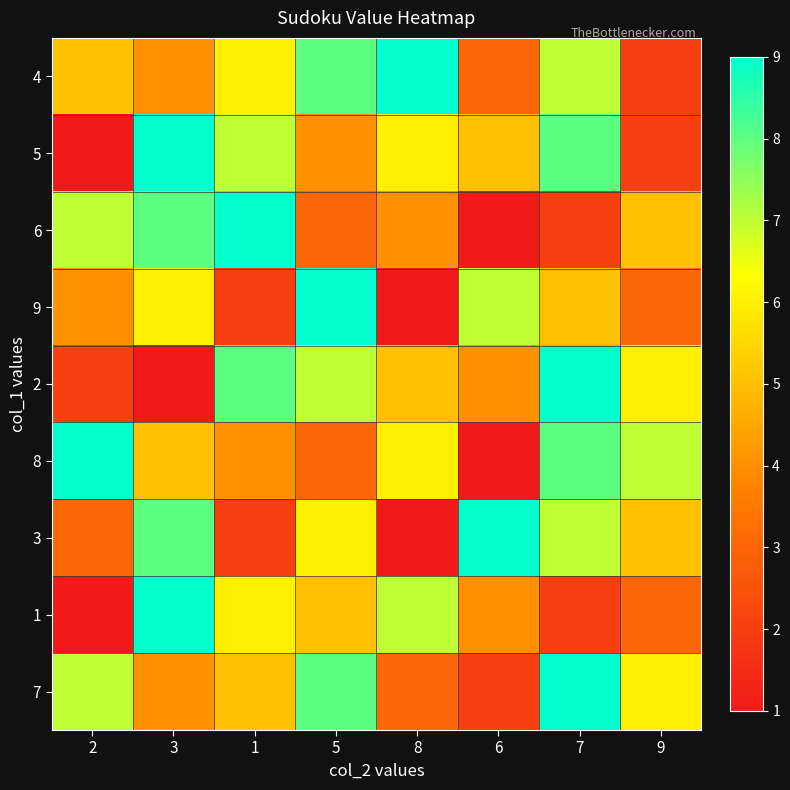

Reading left to right, transcribe all the data shown in this chart.

4: 2=5	3=4	1=6	5=8	8=9	6=3	7=7	9=2
5: 2=1	3=9	1=7	5=4	8=6	6=5	7=8	9=2
6: 2=7	3=8	1=9	5=3	8=4	6=1	7=2	9=5
9: 2=4	3=6	1=2	5=9	8=1	6=7	7=5	9=3
2: 2=2	3=1	1=8	5=7	8=5	6=4	7=9	9=6
8: 2=9	3=5	1=4	5=3	8=6	6=1	7=8	9=7
3: 2=3	3=8	1=2	5=6	8=1	6=9	7=7	9=5
1: 2=1	3=9	1=6	5=5	8=7	6=4	7=2	9=3
7: 2=7	3=4	1=5	5=8	8=3	6=2	7=9	9=6